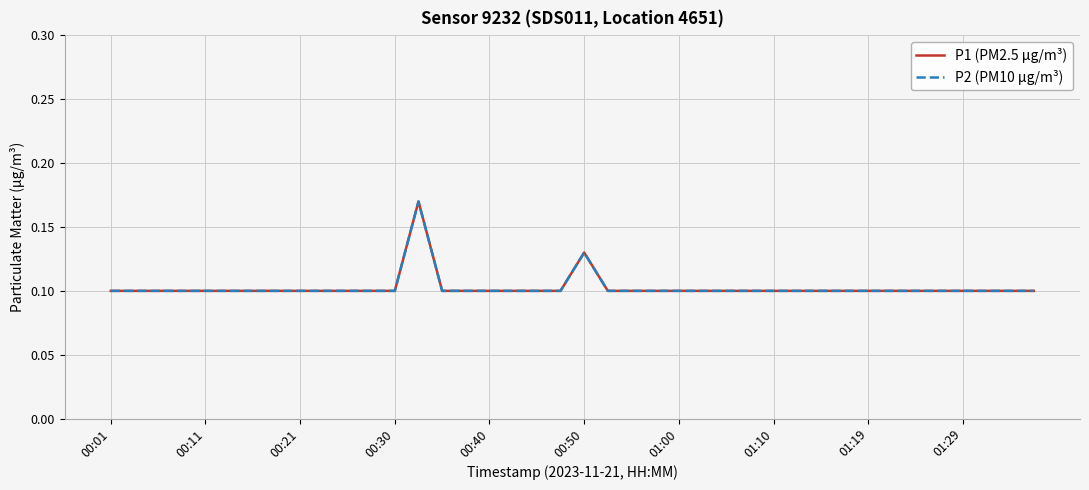

What is the value of the P2 (PM10 µg/m³) point at the 26th from the left?

0.1